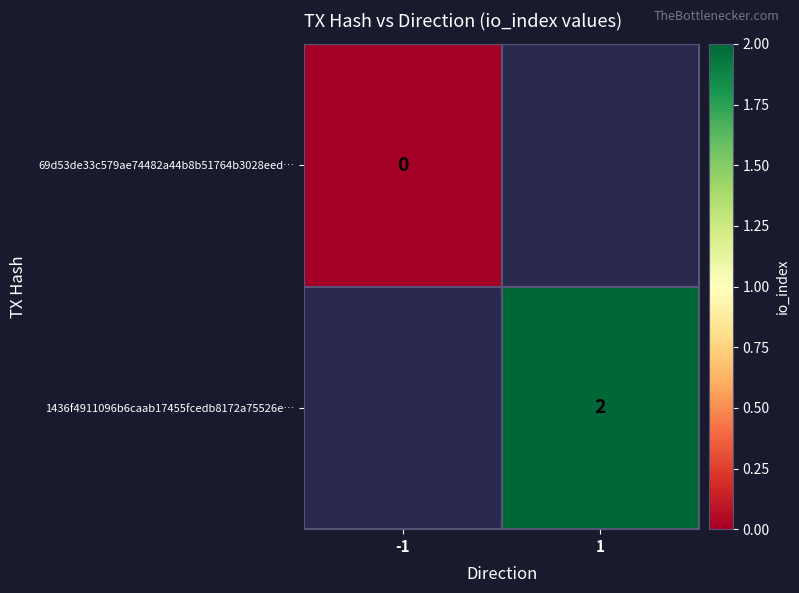

The value of 1436f4911096b6caab17455fcedb8172a75526e… at 1 is 3. True or false?

False